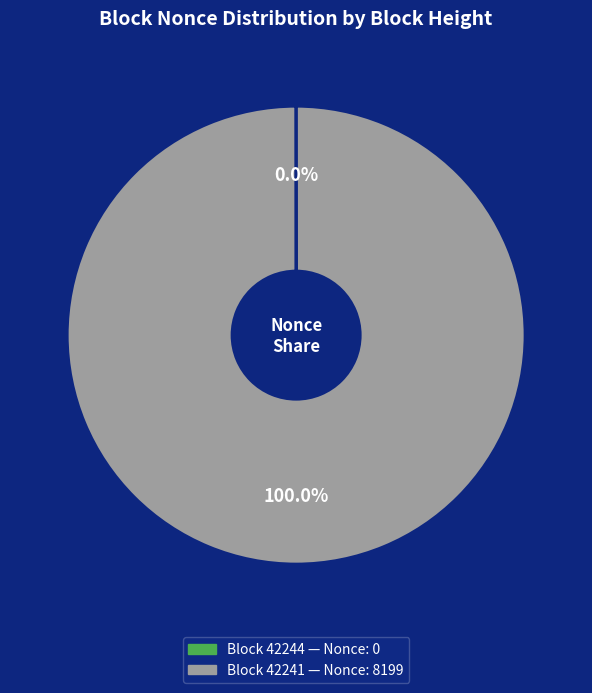

To the nearest percent, what is the difference between the largest and smallest slice percentages?

100%